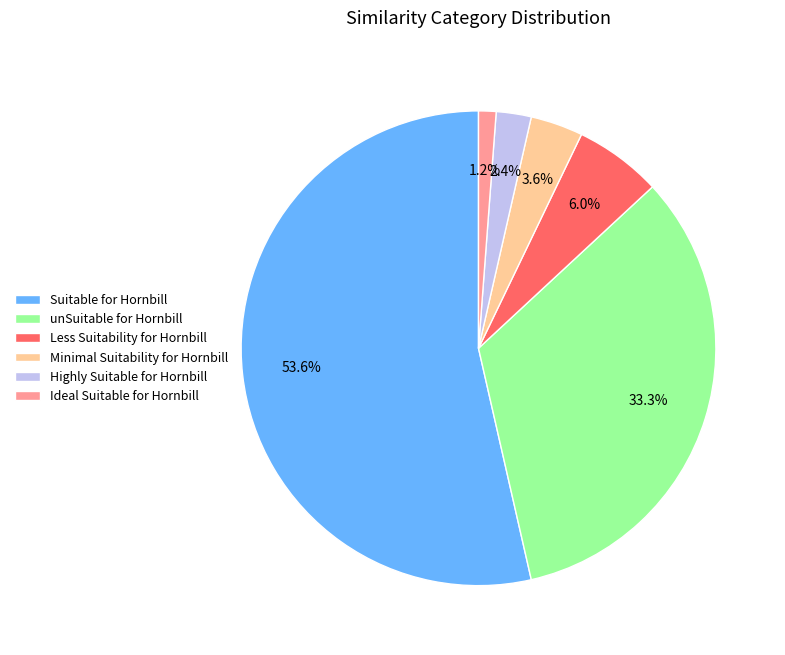

Which slice is the largest?

Suitable for Hornbill